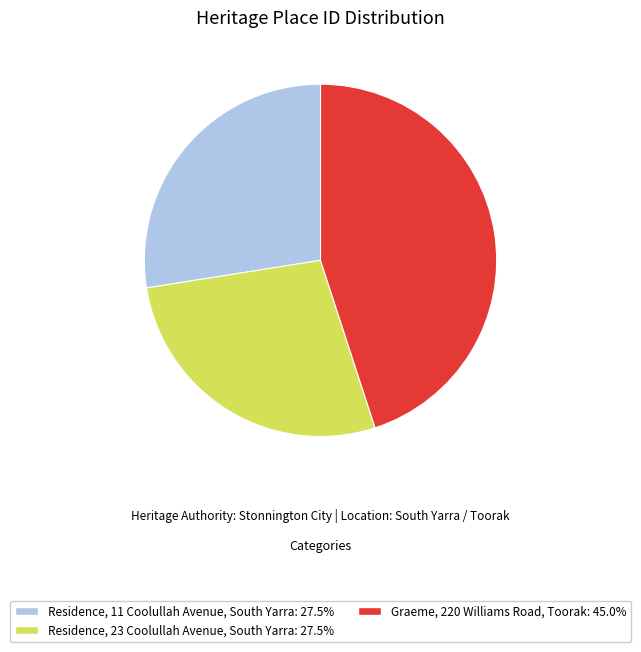

How many slices are in this pie chart?

3